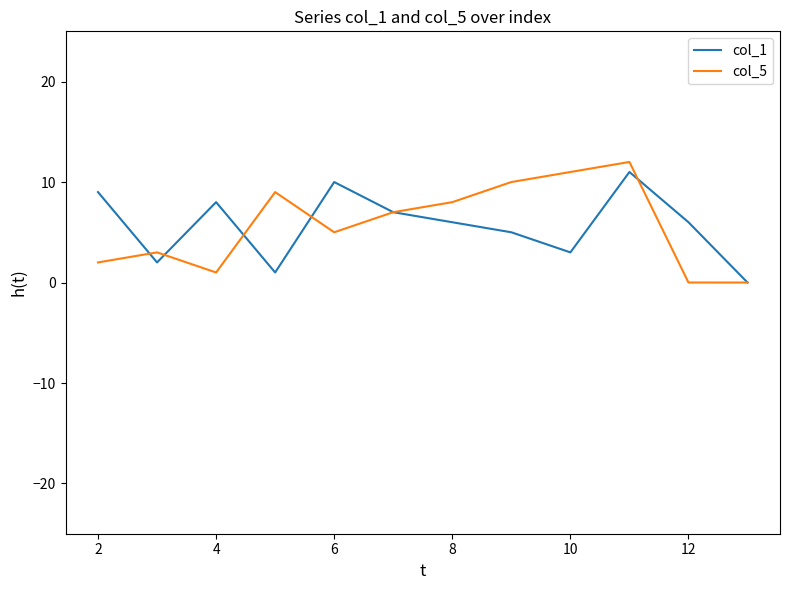

What is the maximum value shown in the chart?

12